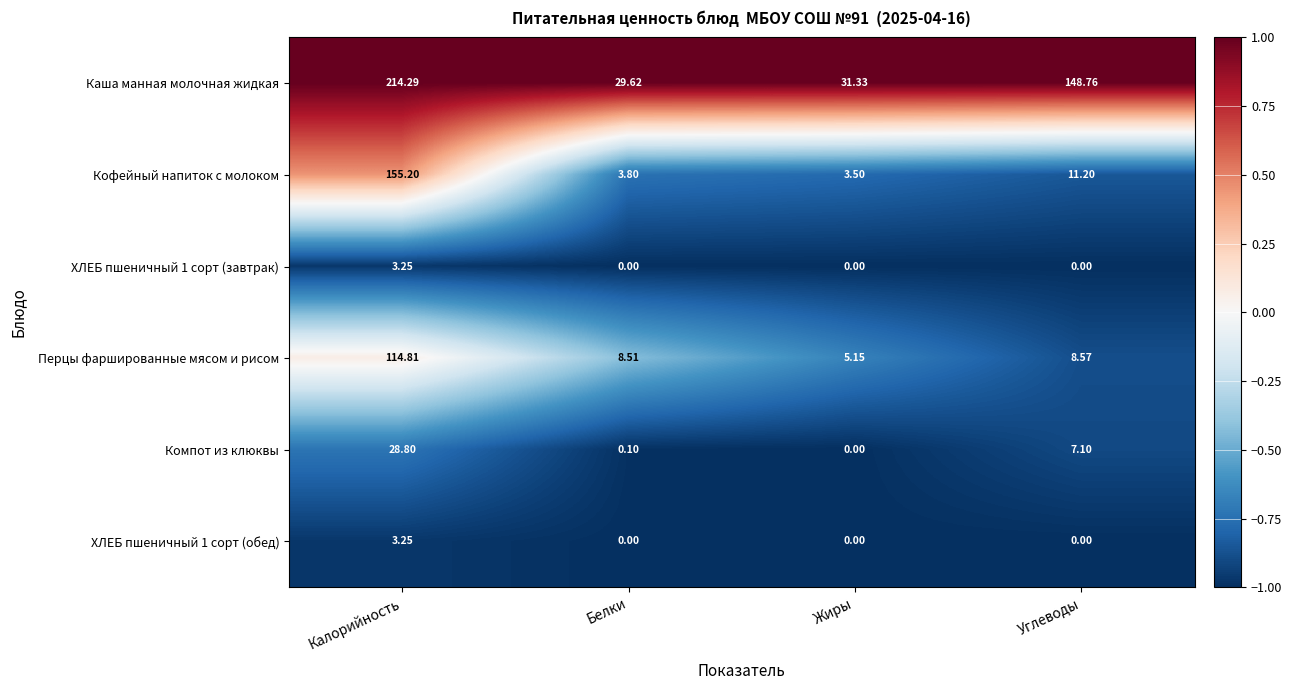

What is the difference between the highest and lowest values at Калорийность?

211.0